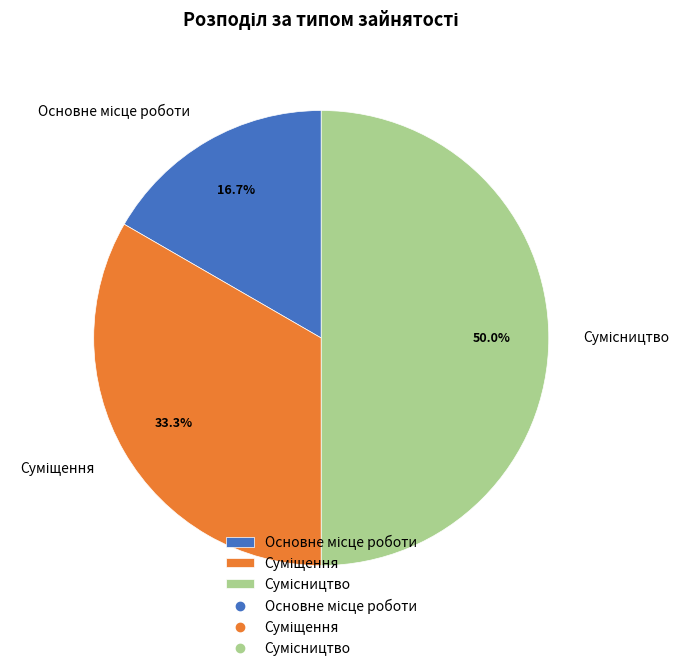

How many slices are in this pie chart?

3